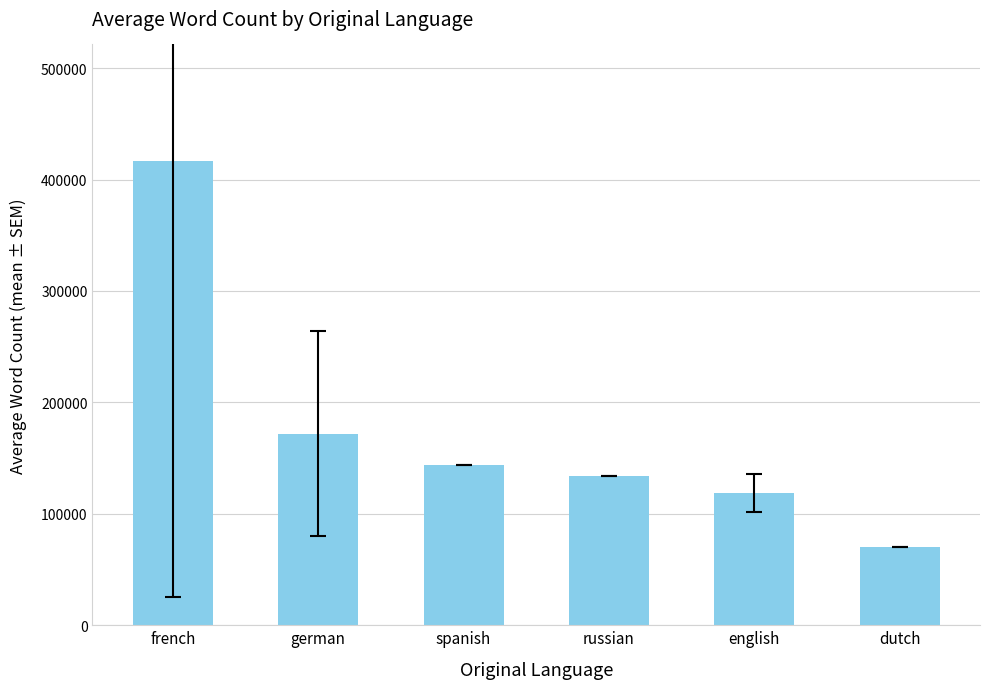

How many data points are less than 144000?

3